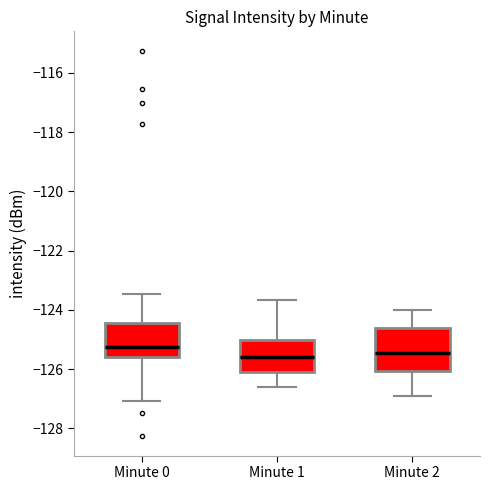

Where is the upper edge of the box for Minute 0 on the y-axis? The values are not printed on the chart, so give them approximately, as read against the axis.

-124.4